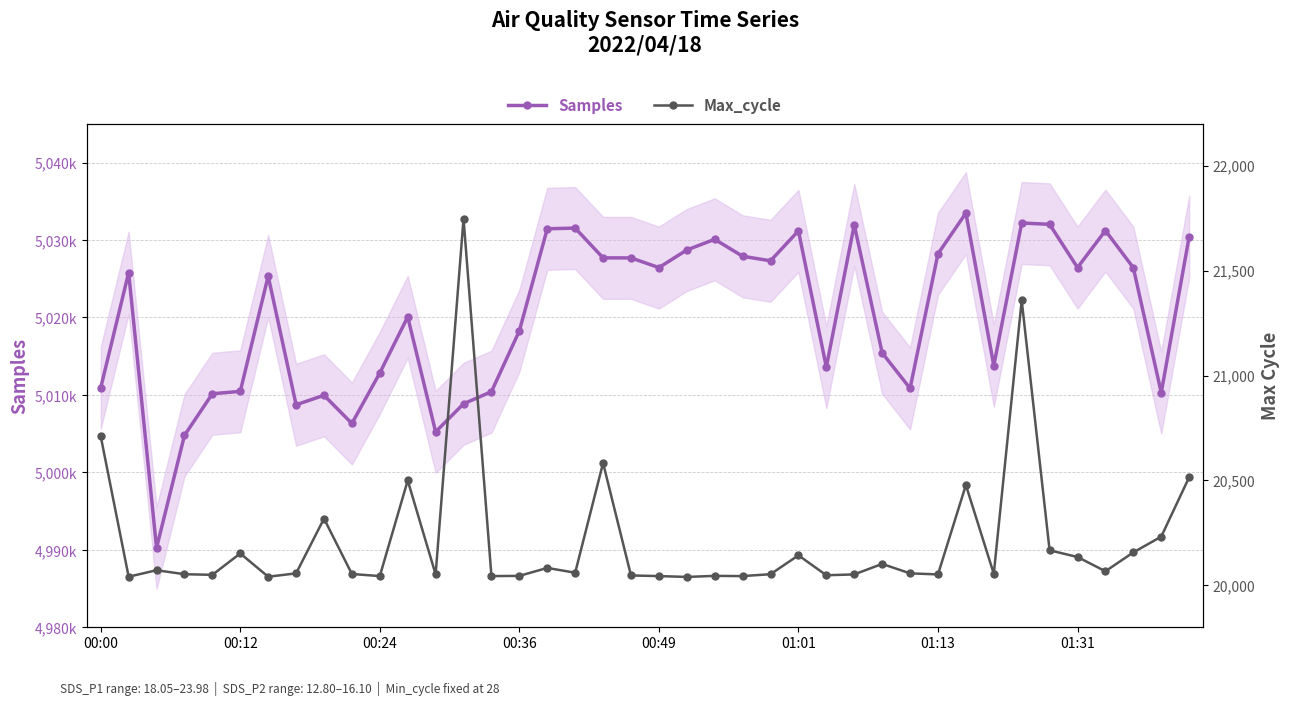

Reading right to left, what are all the values shown in this chart?

Samples: 5030411	5010282	5026420	5031213	5026439	5032024	5032193	5013781	5033467	5028218	5010847	5015428	5031956	5013594	5031179	5027313	5027898	5030088	5028708	5026437	5027688	5027690	5031536	5031446	5018268	5010416	5008853	5005231	5020075	5012837	5006313	5009951	5008725	5025339	5010456	5010149	5004771	4990252	5025786	5010917
Max_cycle: 20515	20232	20157	20067	20135	20167	21358	20055	20478	20052	20057	20102	20052	20048	20143	20053	20044	20045	20040	20044	20047	20583	20060	20083	20045	20044	21748	20052	20500	20044	20054	20318	20057	20041	20152	20050	20053	20072	20041	20710